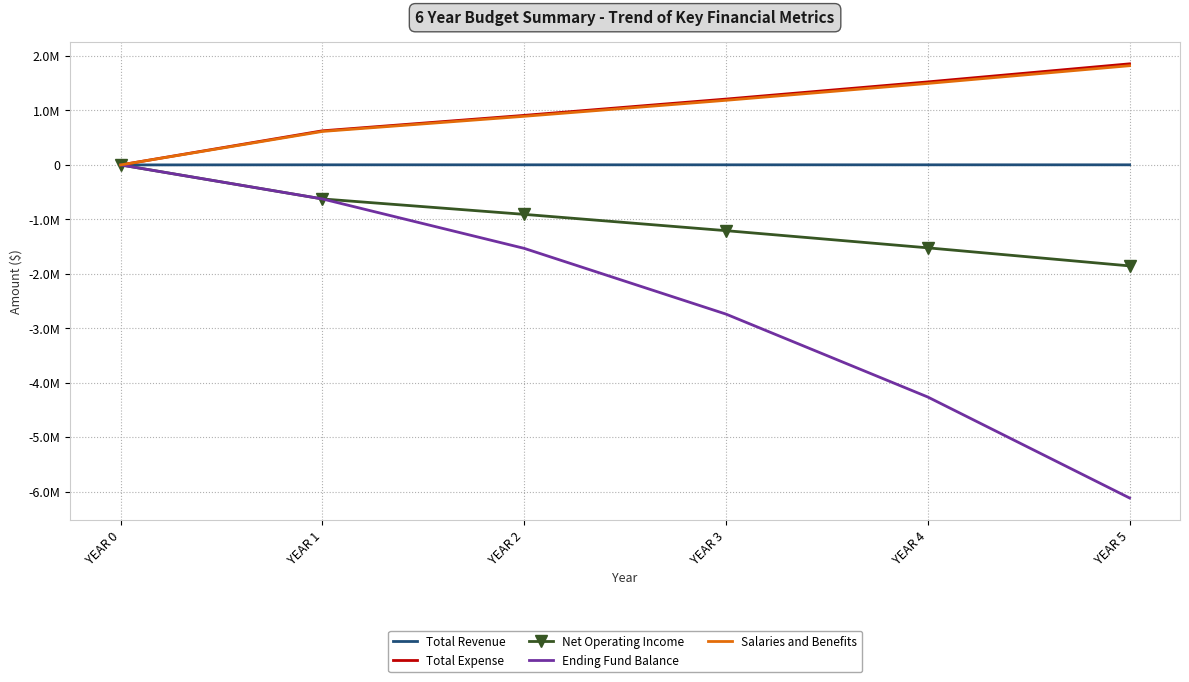

At how many categories does at least one series exceed 926442?

3